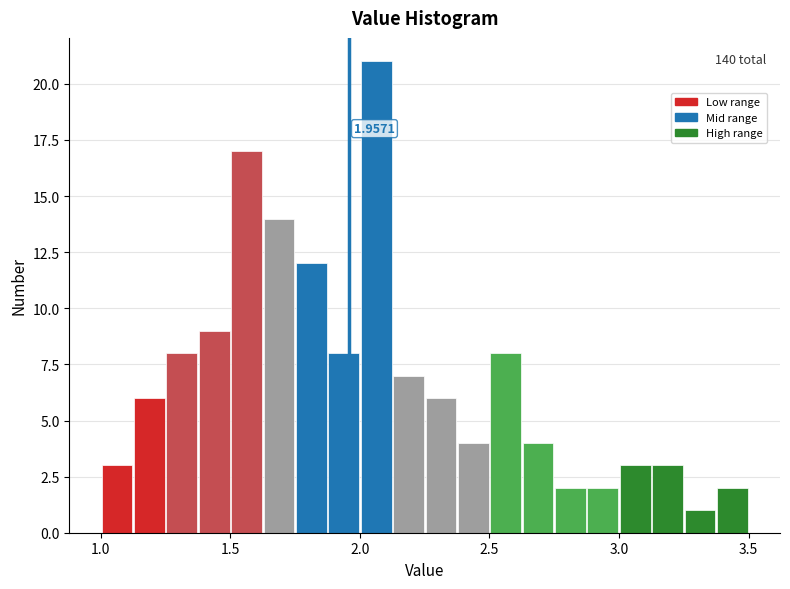

Around what value on the x-axis is the tallest bar? Give the approximate position of its centre, as read against the axis.

2.05